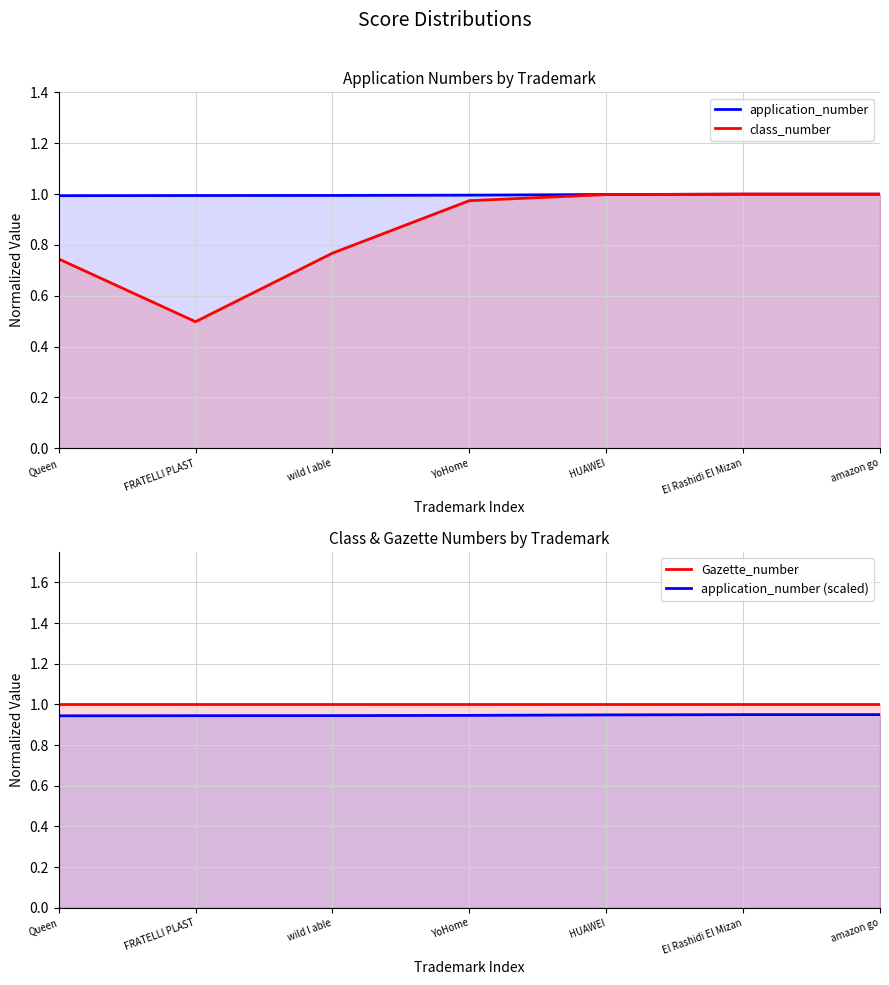

Which label corresponds to the largest value in the chart?

Queen